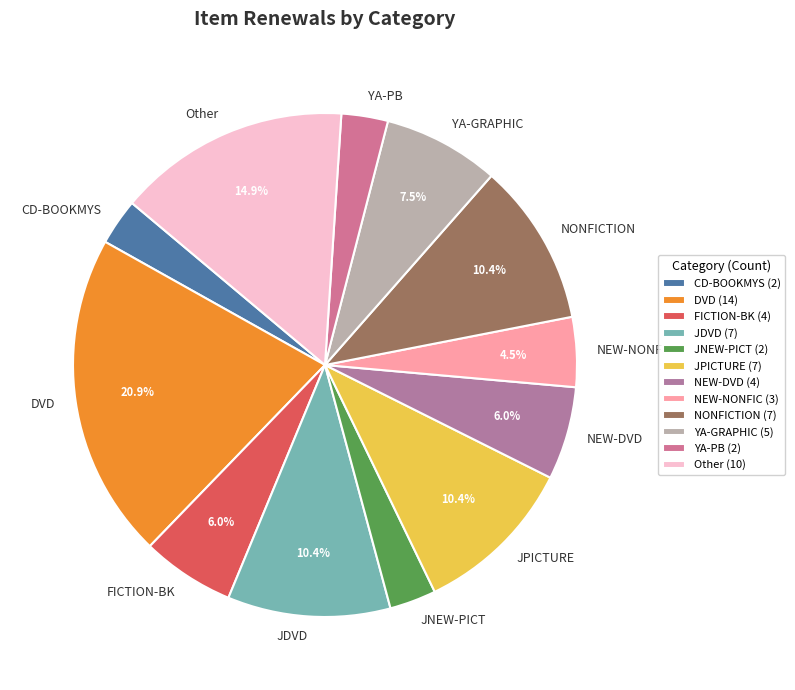

Is there a majority slice in this chart?

No